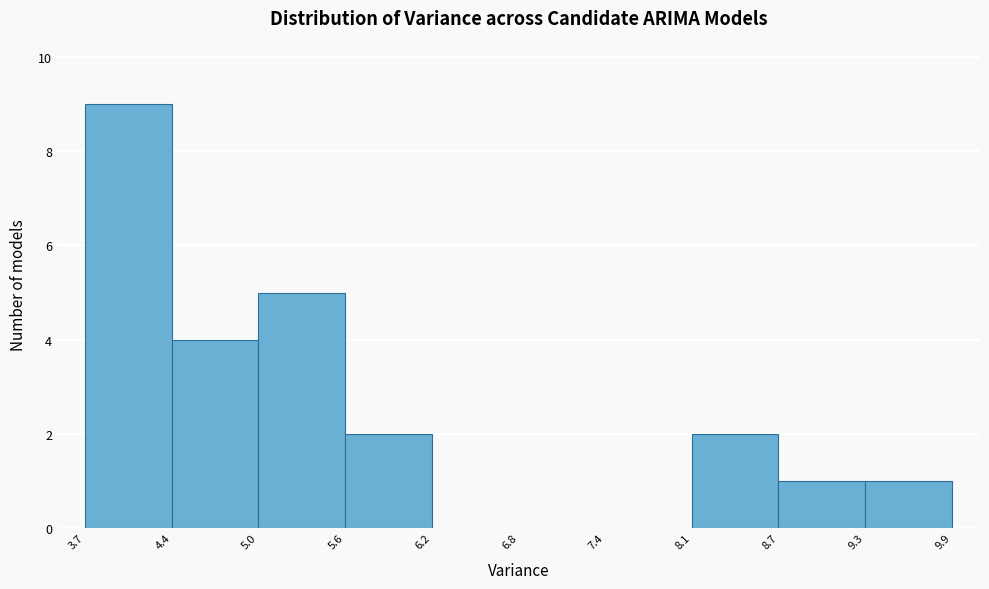

Which range on the x-axis has the tallest bar?

3.7 to 4.4